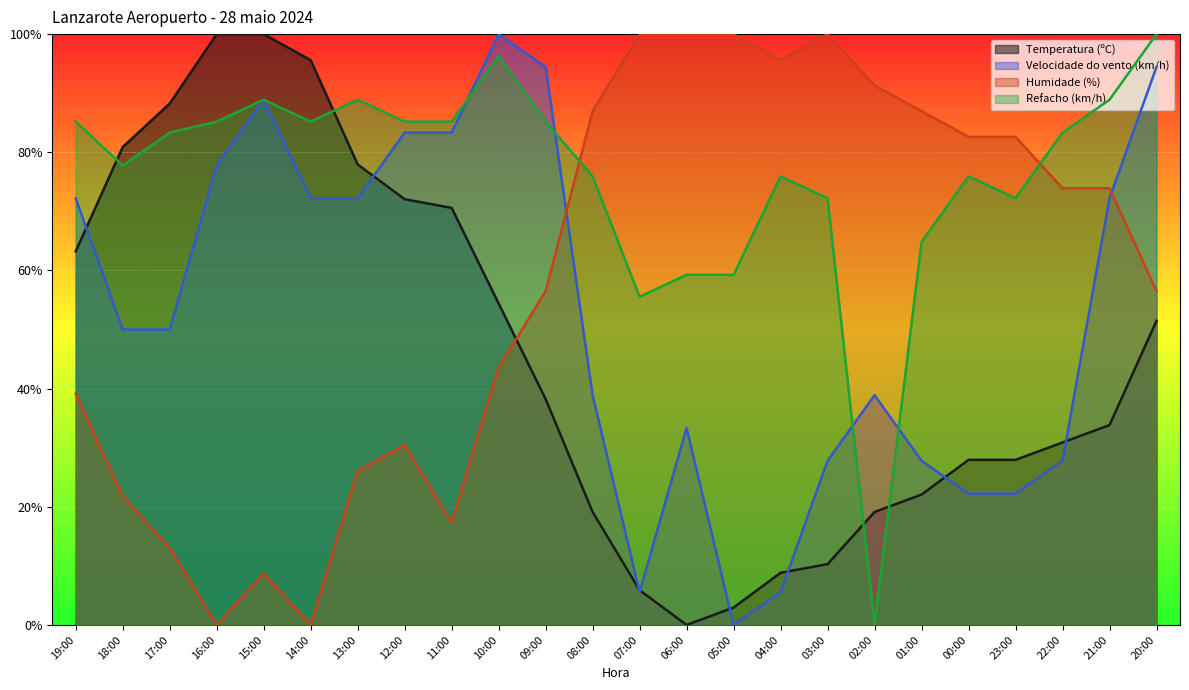

What is the sum of all Refacho (km/h) values?

1829.6